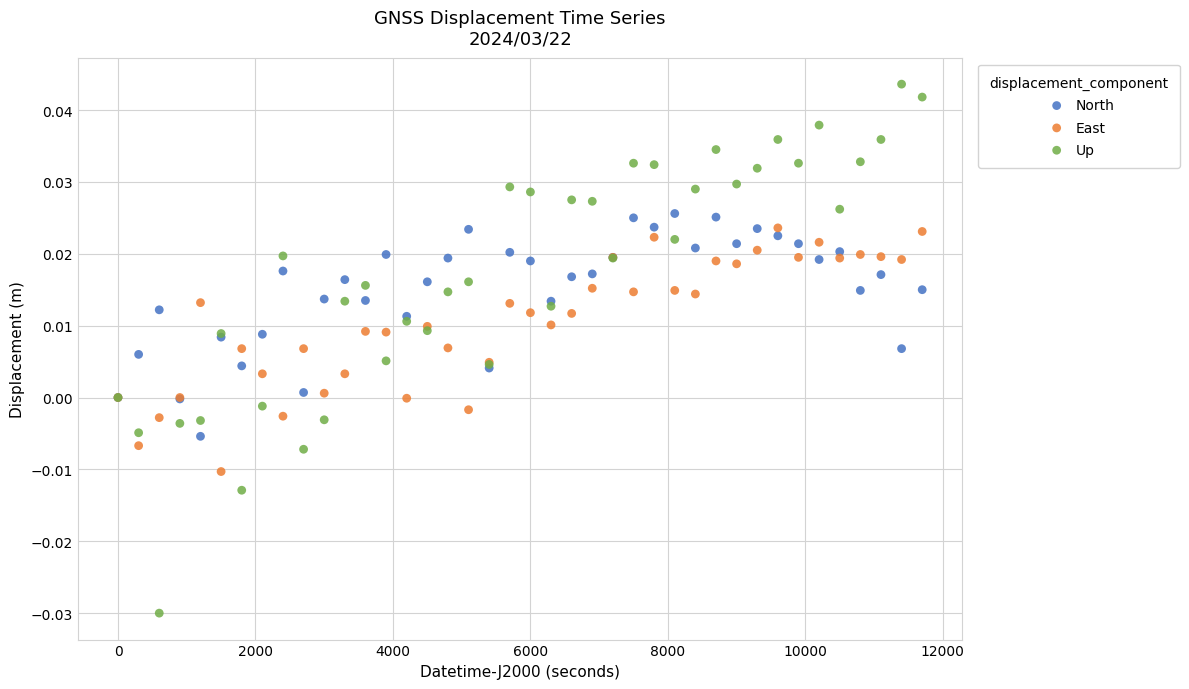

Which series reaches the minimum Y coordinate?

Up